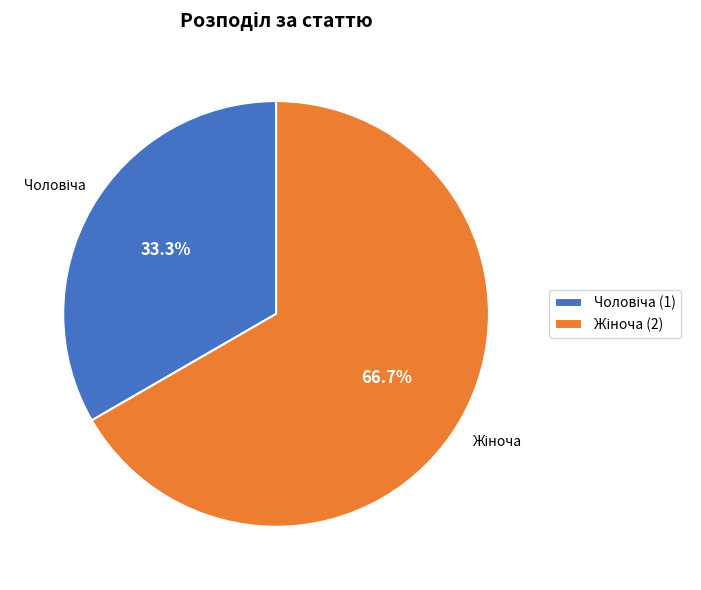

What is the change in value from Чоловіча to Жіноча?

+1